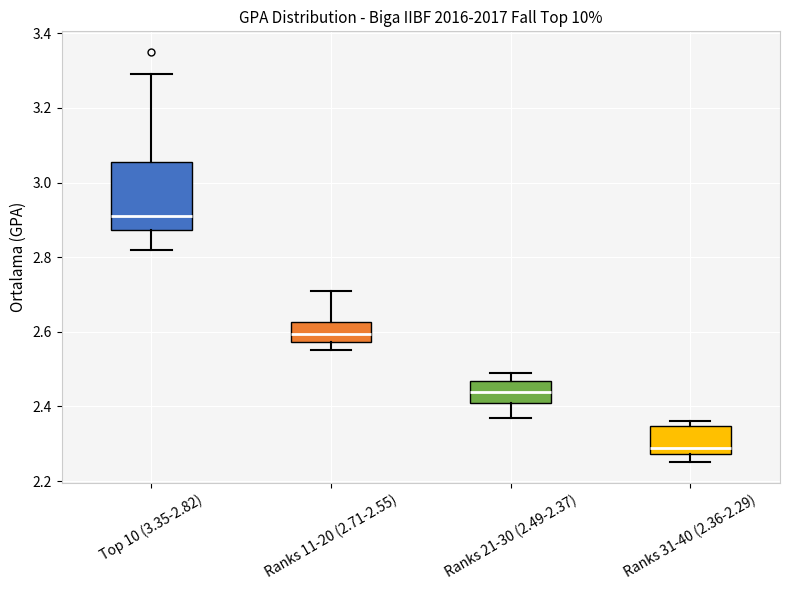

Reading left to right, read every box against the y-axis: the position of its median line, the range the box covers, and the ends of its whiskers. The values are not printed on the chart, so give them approximately, as read against the axis.

Top 10 (3.35-2.82): median 2.92, box 2.88 to 3.06, whiskers 2.82 to 3.30
Ranks 11-20 (2.71-2.55): median 2.60, box 2.58 to 2.62, whiskers 2.56 to 2.72
Ranks 21-30 (2.49-2.37): median 2.44, box 2.42 to 2.46, whiskers 2.38 to 2.50
Ranks 31-40 (2.36-2.29): median 2.30, box 2.28 to 2.34, whiskers 2.26 to 2.36